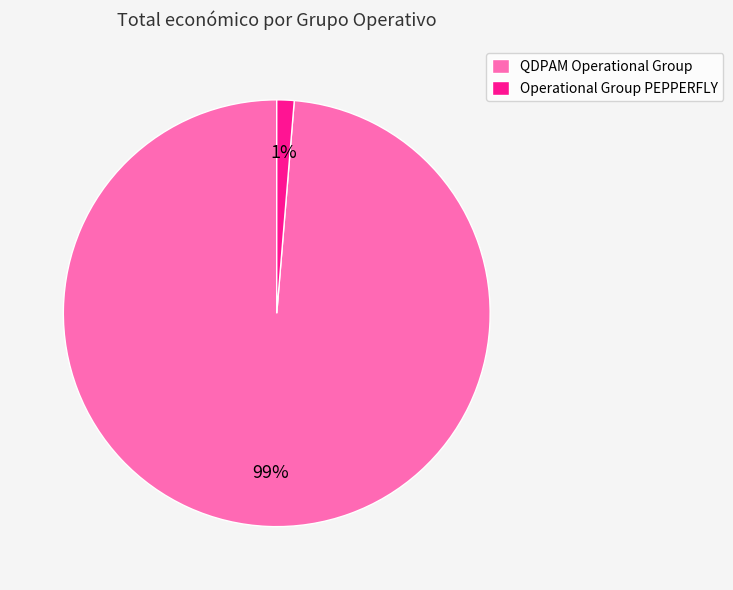

Rank the categories by value from lowest to highest.

Operational Group PEPPERFLY, QDPAM Operational Group